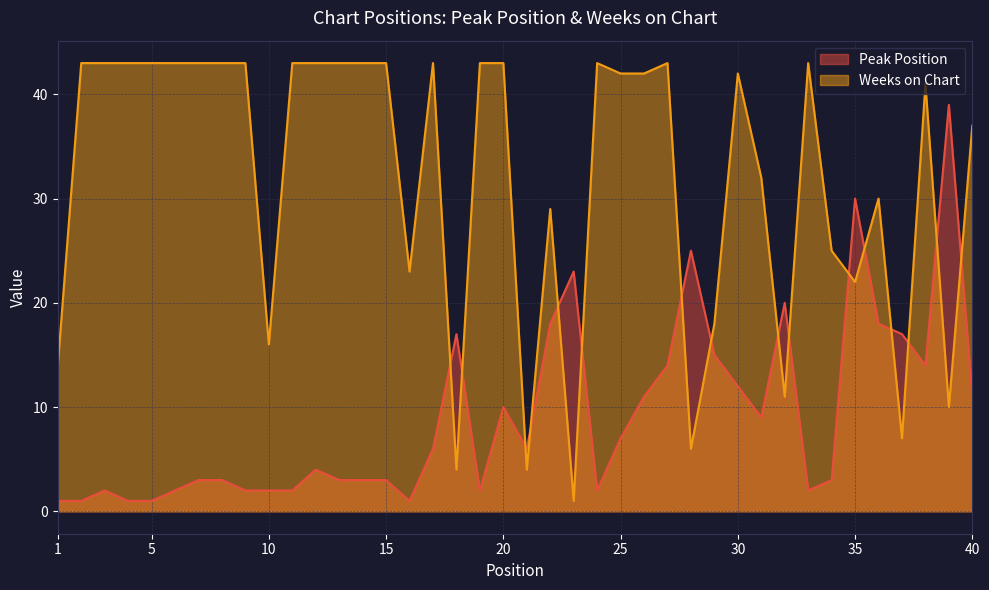

How many lines are shown in the chart?

2